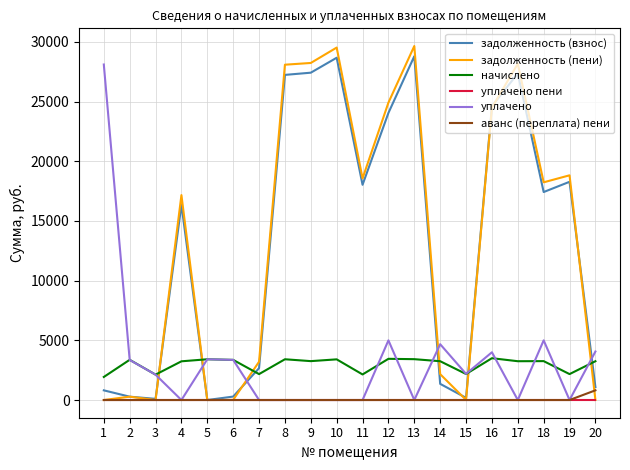

At which category does задолженность (взнос) reach its first local peak?

4